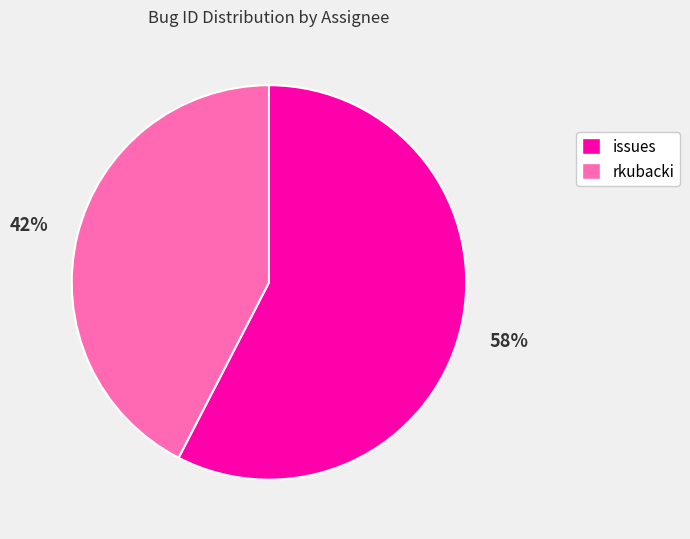

How many slices are in this pie chart?

2